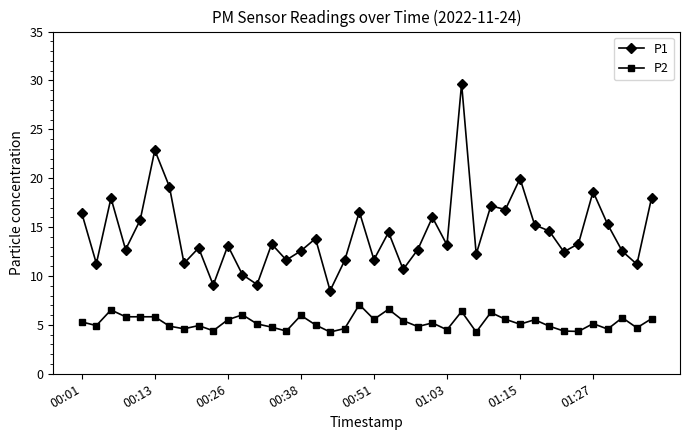

True or false: P2 and P1 cross at least once.

False